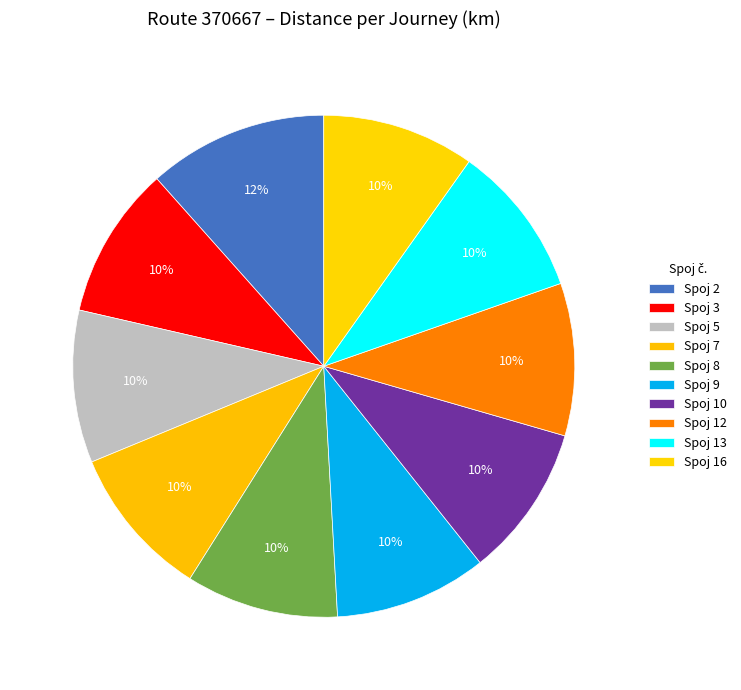

Which category has the smallest portion of the pie?

3